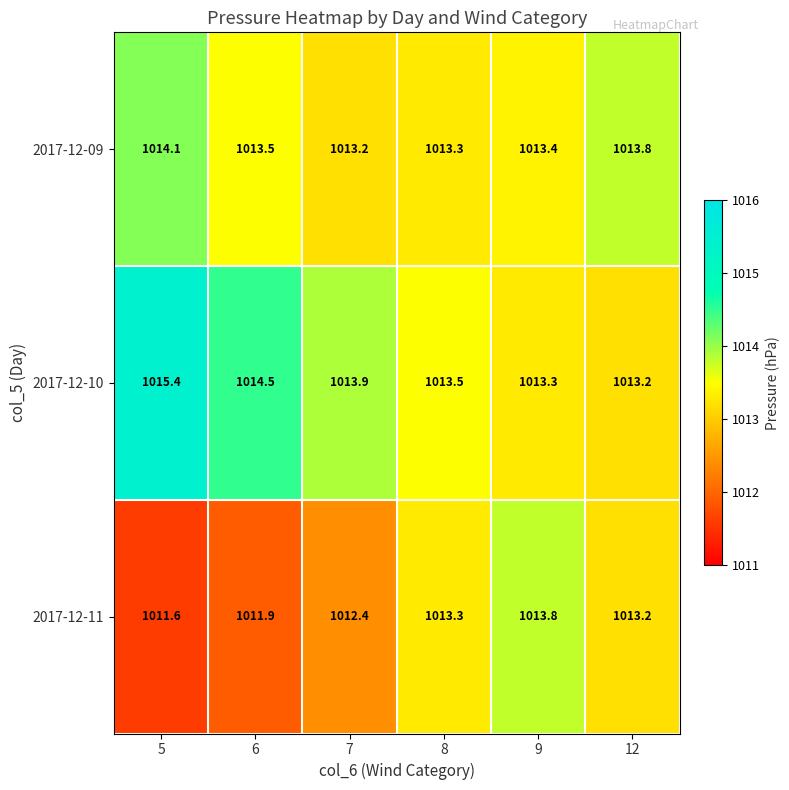

At which category is the sum across all series the highest?

5